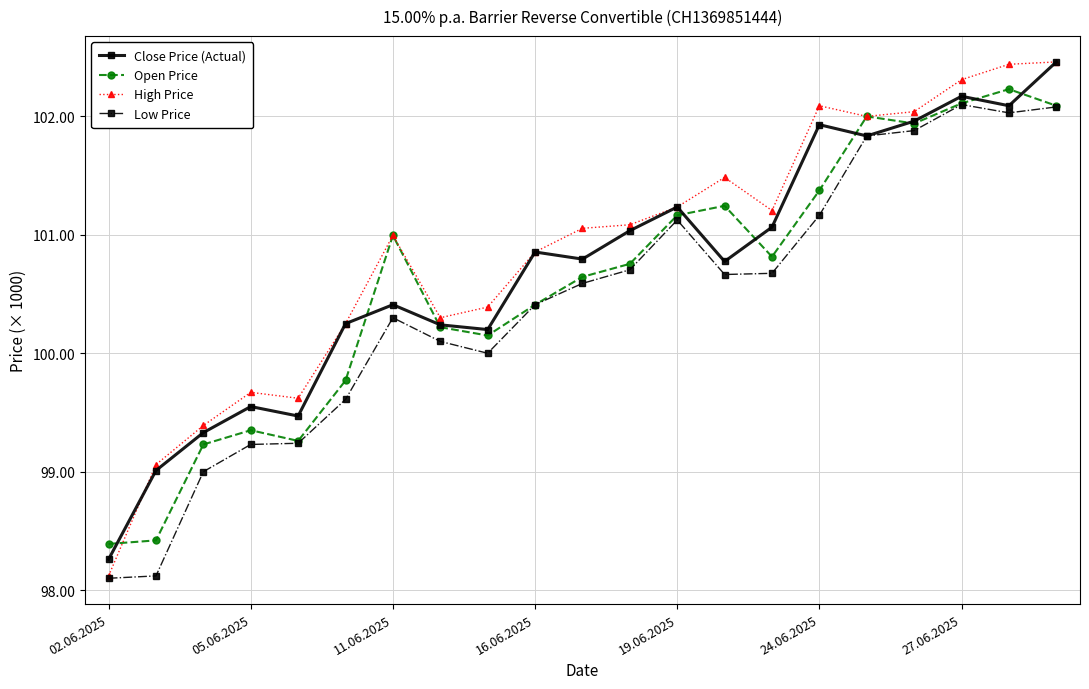

Does the chart have visible grid lines?

Yes